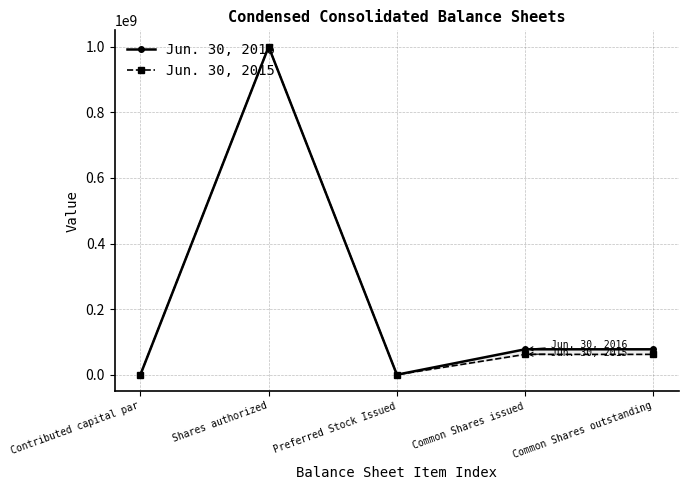

What is the difference between the highest and lowest values at Common Shares outstanding?

15513514